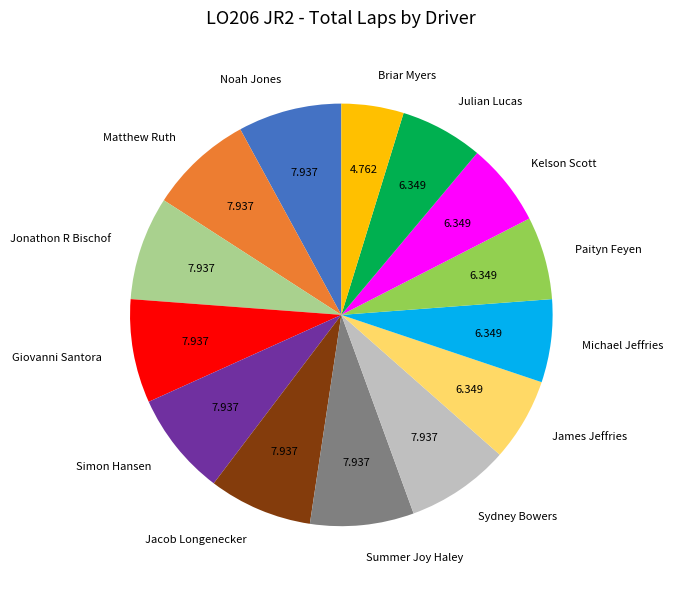

Is the sum of Paityn Feyen and Kelson Scott greater than half?

No